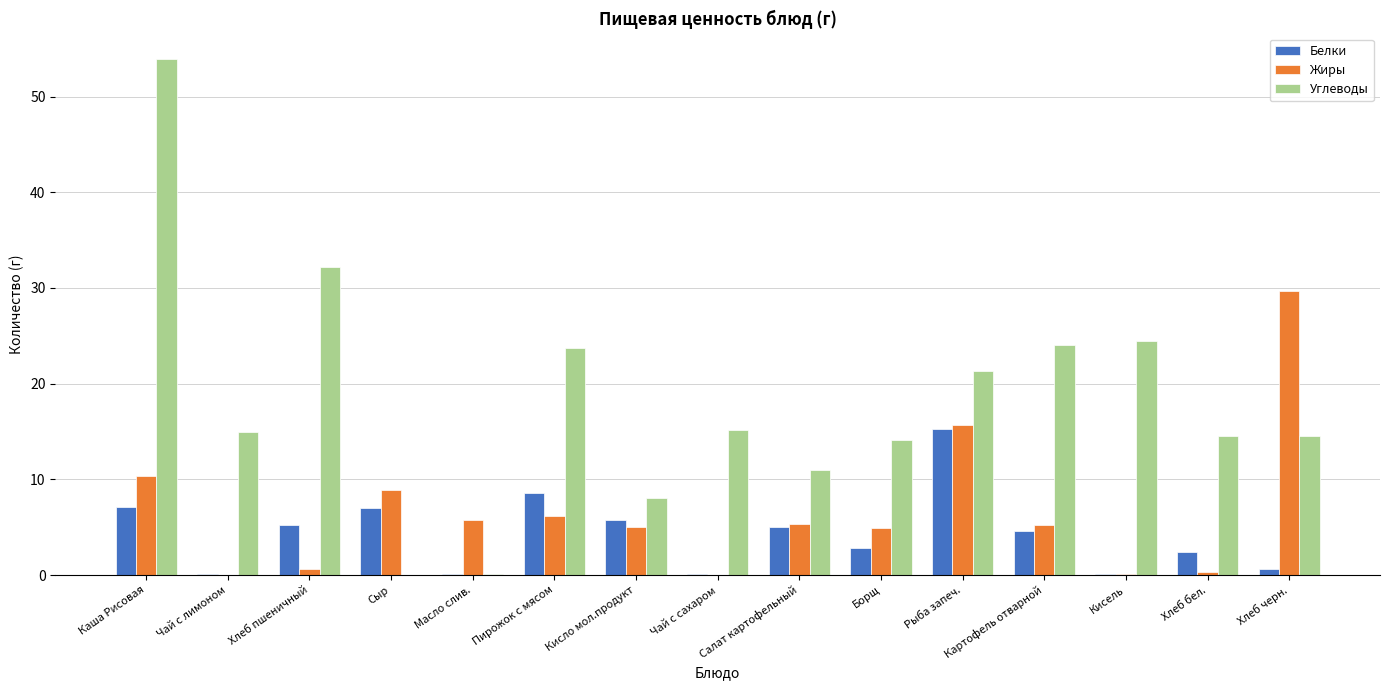

What is the highest value of the Жиры series?

29.6